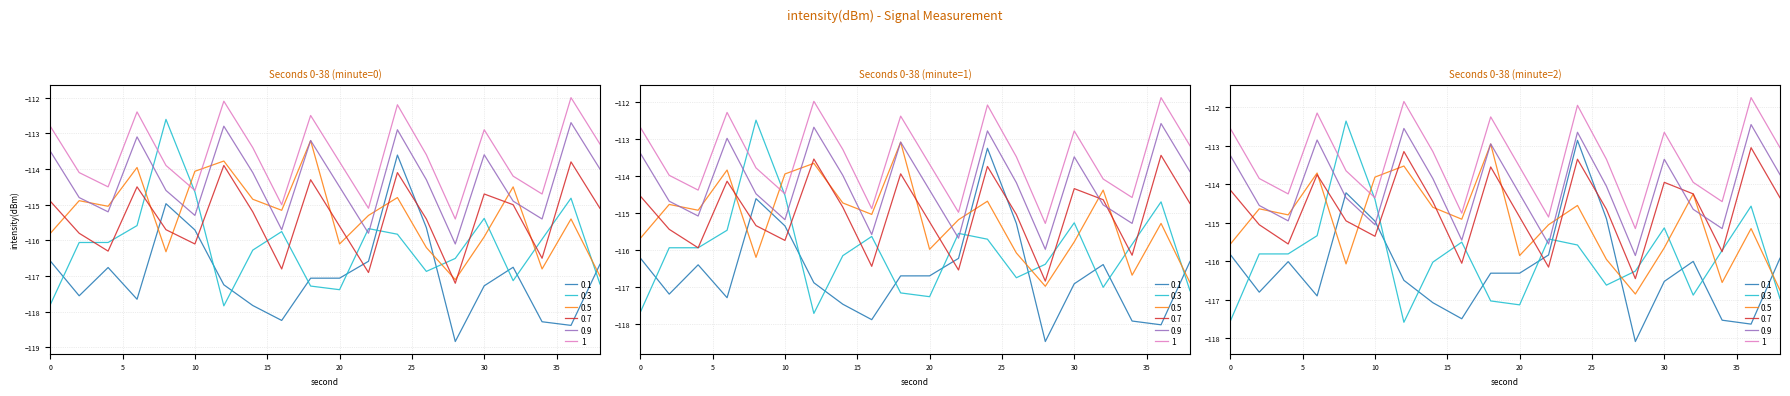

Does the chart have visible grid lines?

Yes